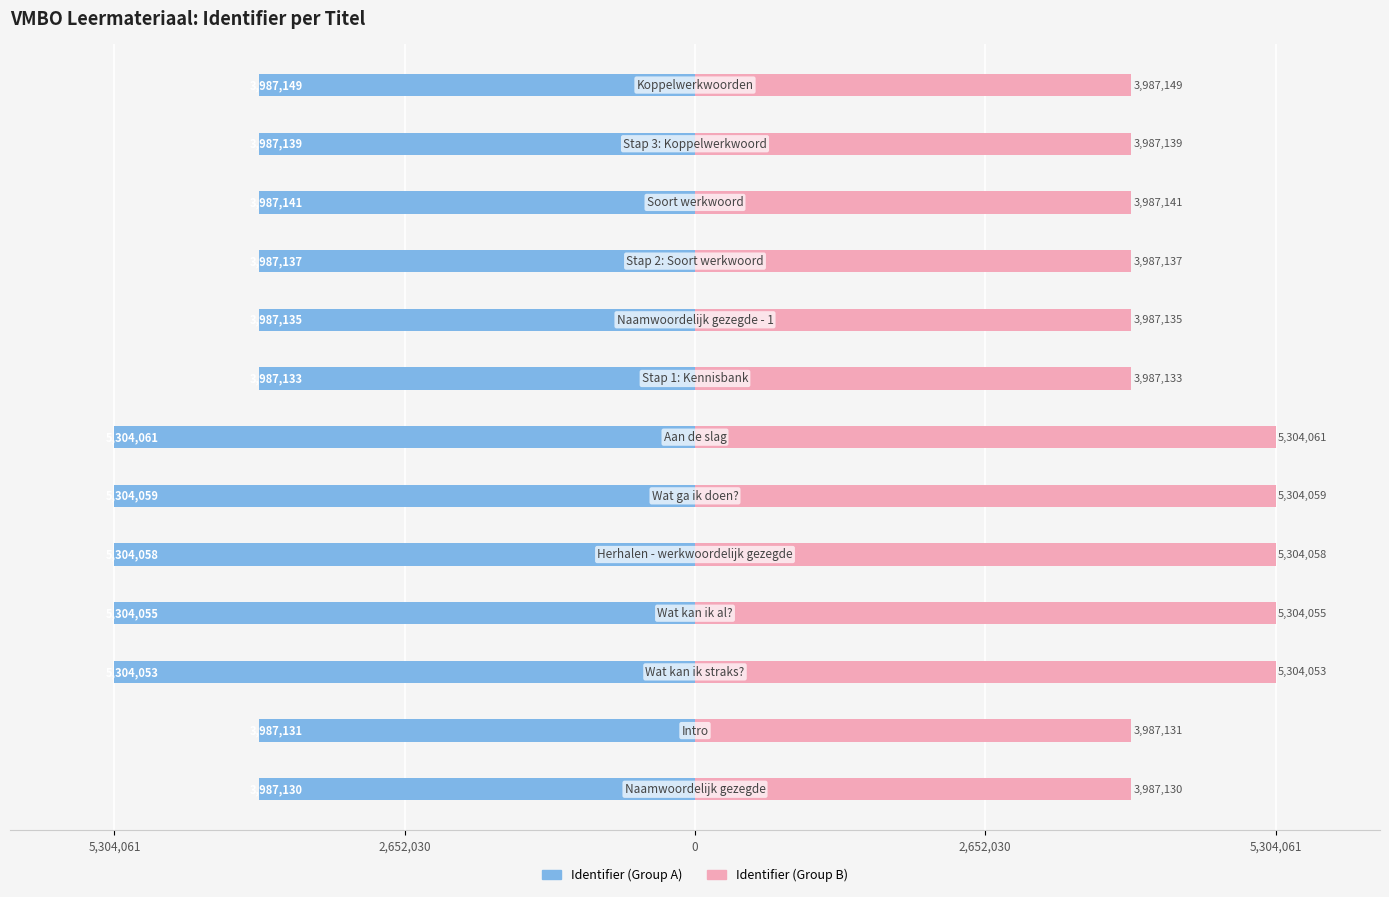

How many values in the Identifier (Group A) series exceed -3987141?

6